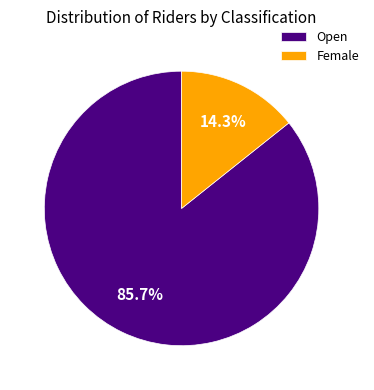

Which slice is the smallest?

Female